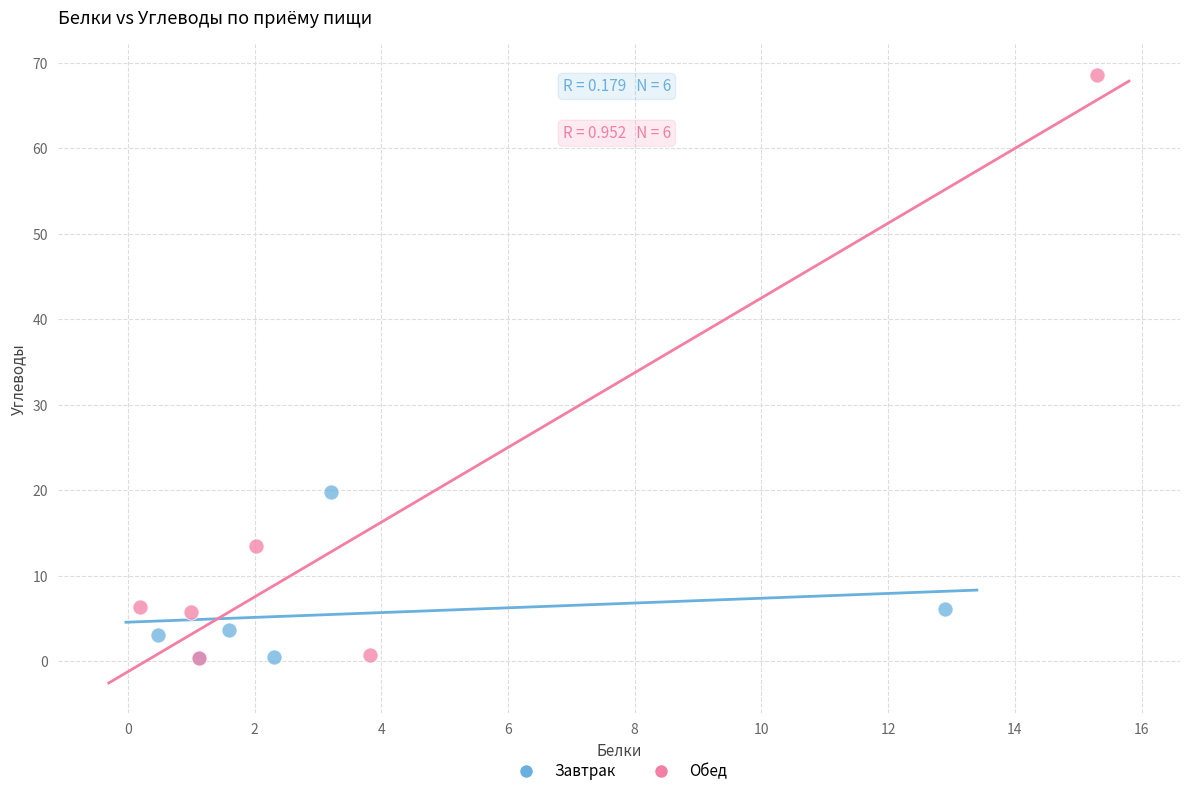

Which series has the widest spread of Y values?

Обед